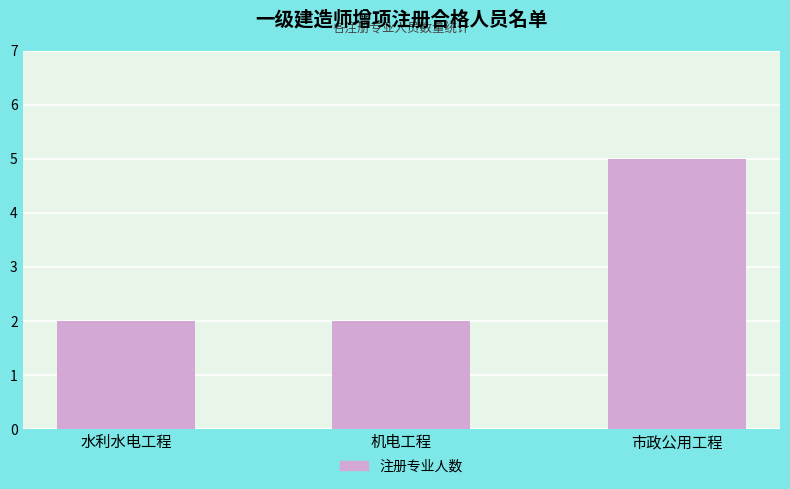

What is the greatest value displayed?

5